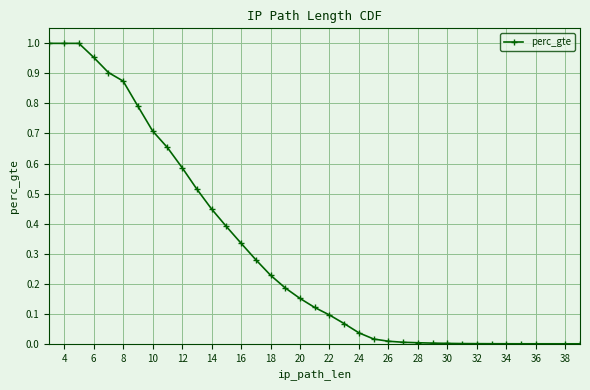

Reading left to right, what are all the values shown in this chart?

1.0	1.0	1.0	1.0	0.9	0.9	0.8	0.7	0.7	0.6	0.5	0.4	0.4	0.3	0.3	0.2	0.2	0.2	0.1	0.1	0.1	0.0	0.0	0.0	0.0	0.0	0.0	0.0	0.0	0.0	0.0	0.0	0.0	0.0	0.0	0.0	0.0